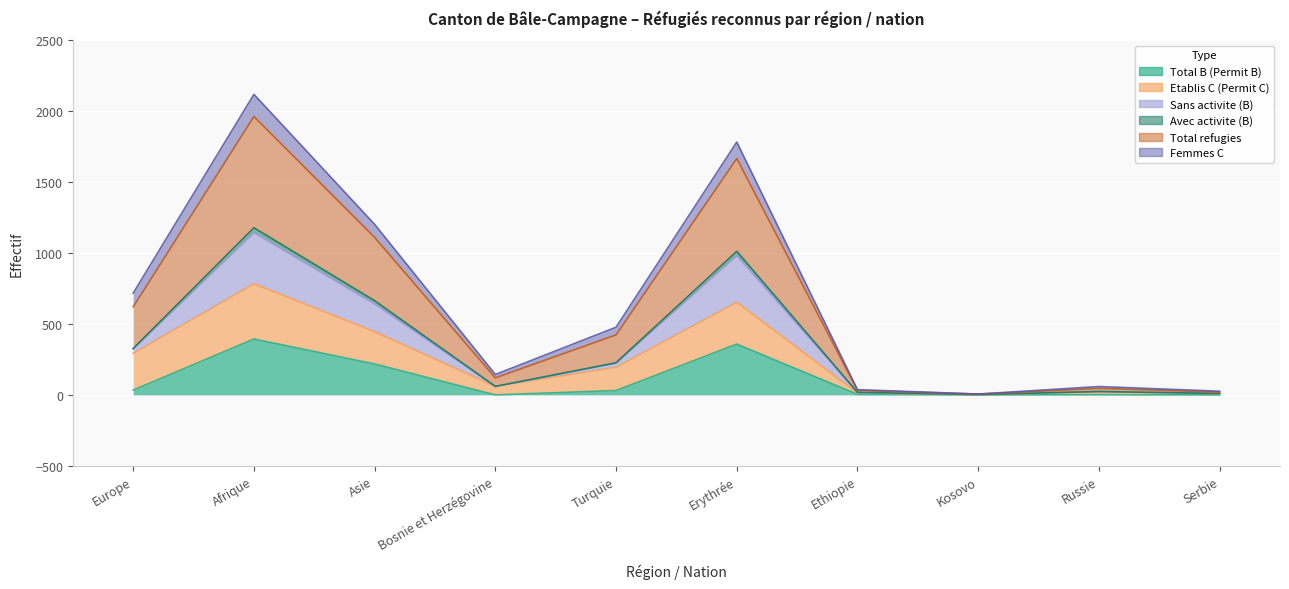

Which has a higher value, Ethiopie or Afrique?

Afrique